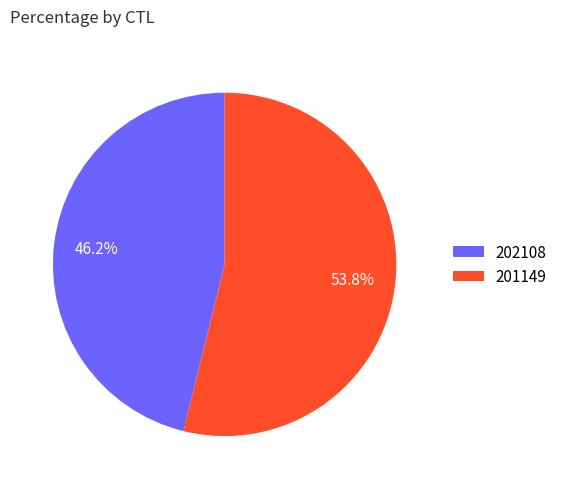

To the nearest percent, what is the difference between the largest and smallest slice percentages?

8%